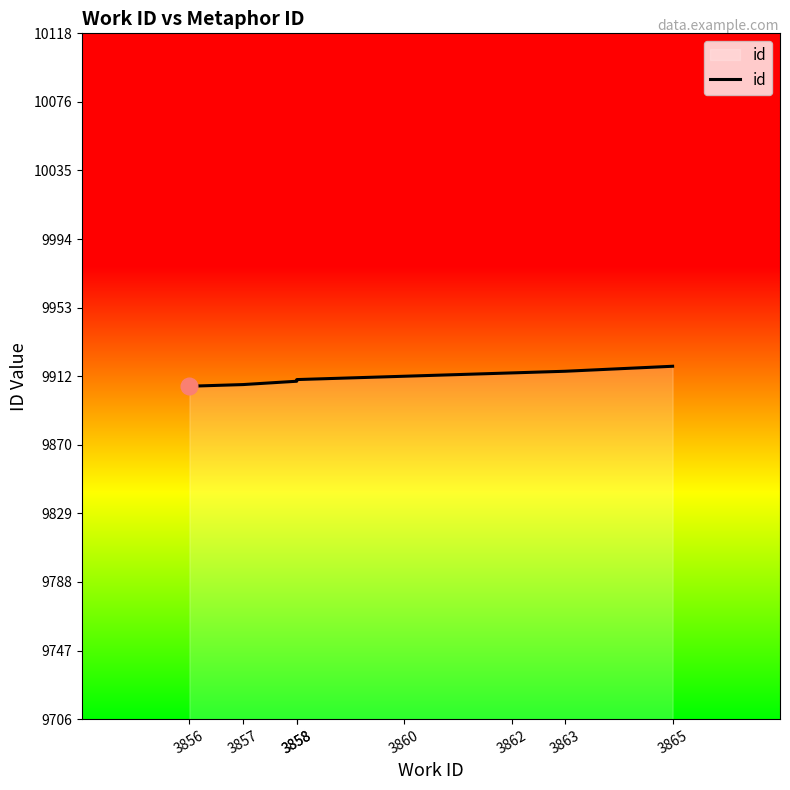

How many lines are shown in the chart?

1